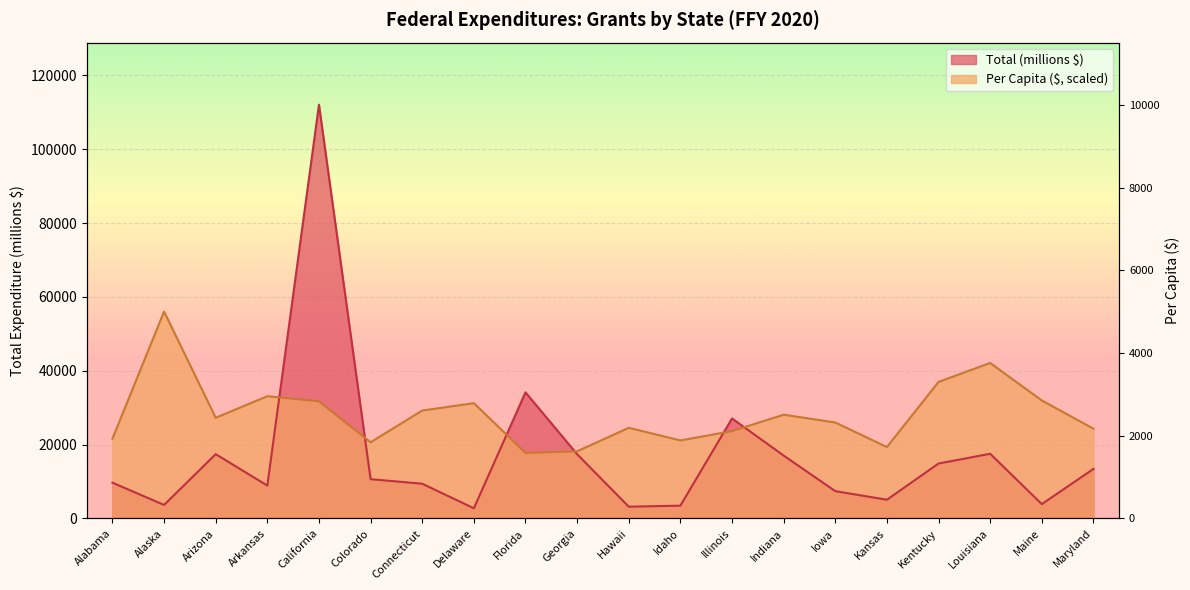

How many series are shown in this chart?

2